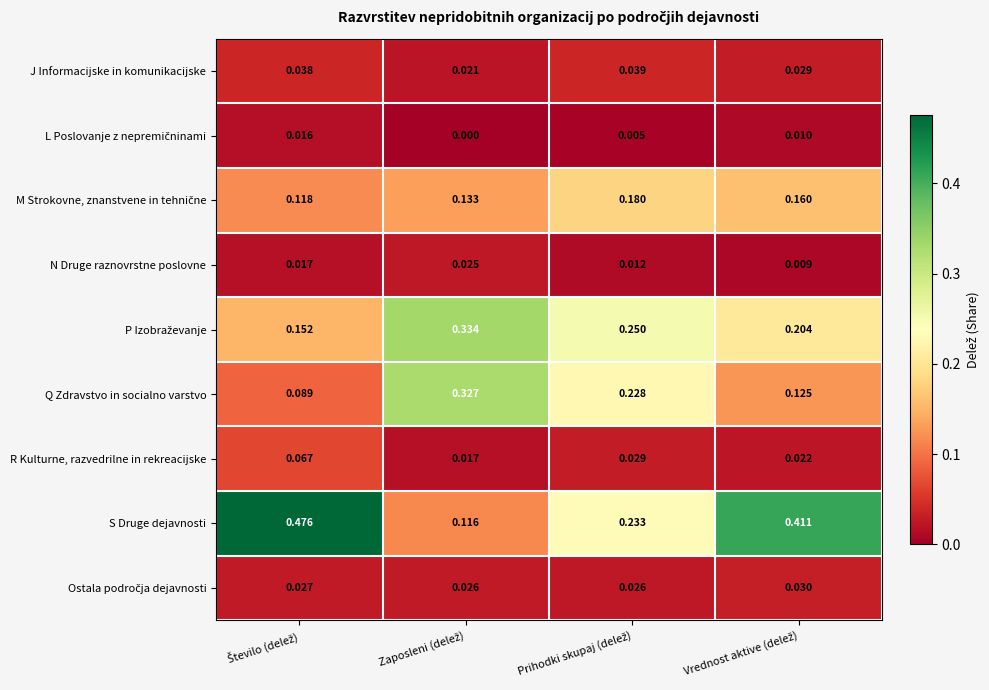

Which series has the largest total across all categories?

S Druge dejavnosti